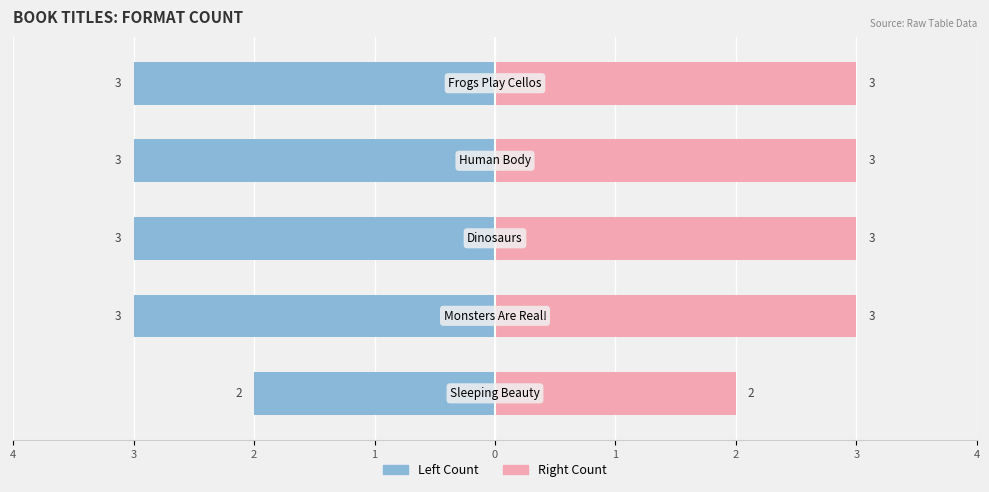

What is the value of the Format Count (Right) bar at the 1st from the left?

2